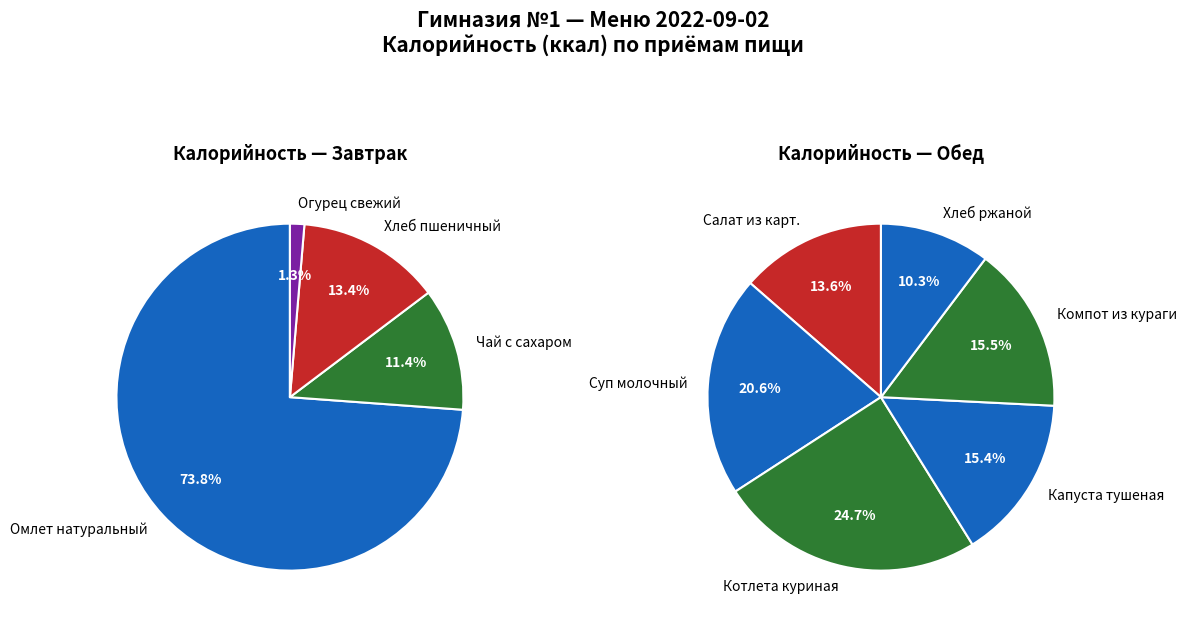

Which slice is the smallest?

Огурец свежий